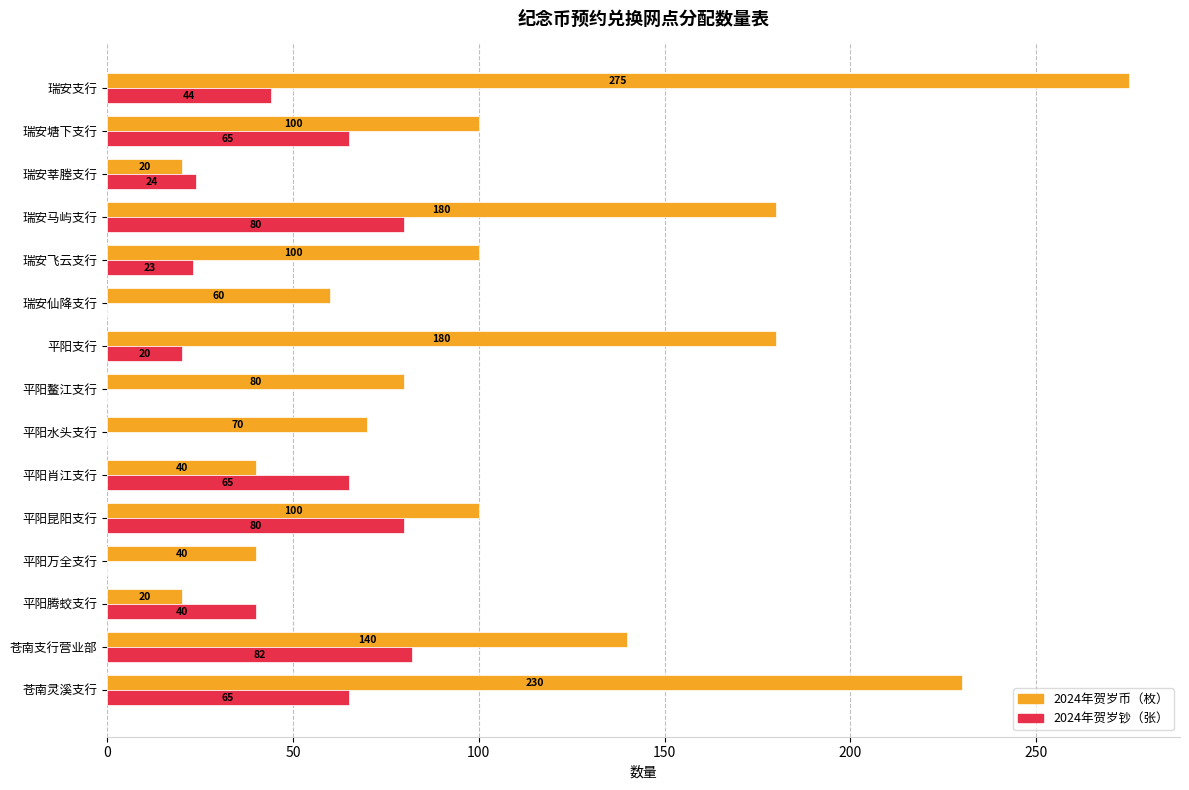

True or false: 2024年贺岁币（枚） has a value of 70 at 瑞安飞云支行.

False